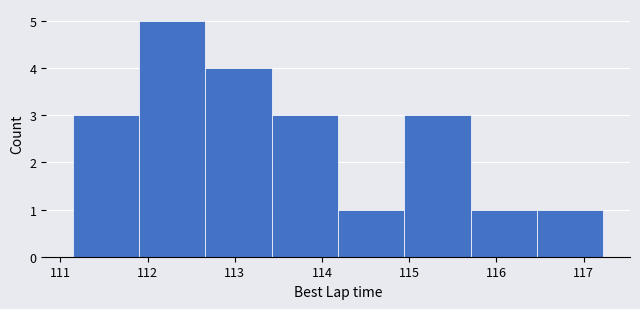

What is the height of the bar covering 112.7 to 113.4 on the x-axis? Neither the bar edges nor the heights are printed on the chart, so give them approximately, as read against the axes.

4